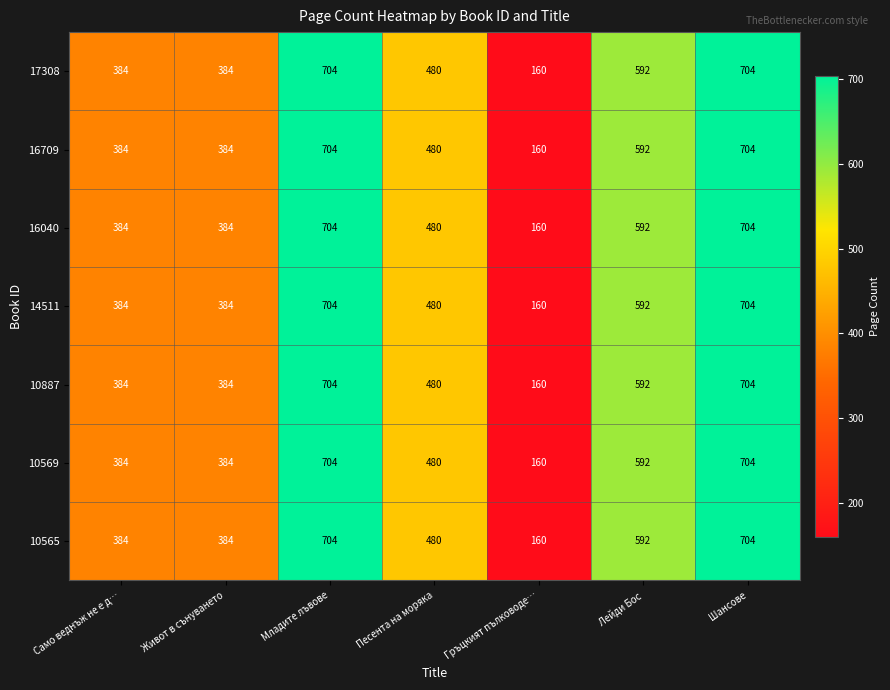

What is the maximum value for 10569?

704